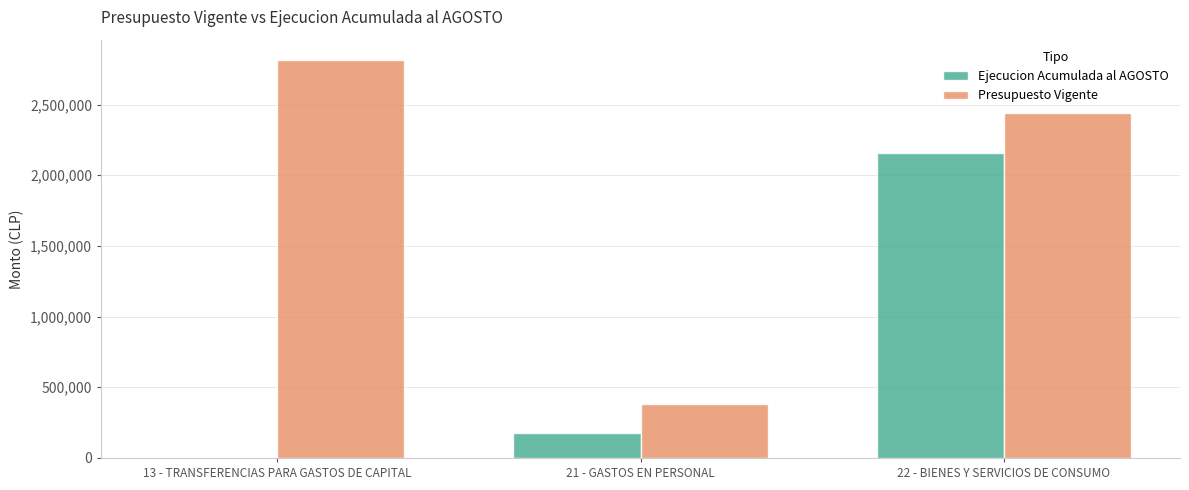

The value of Ejecucion Acumulada al AGOSTO at 22 - BIENES Y SERVICIOS DE CONSUMO is 2158004. True or false?

True